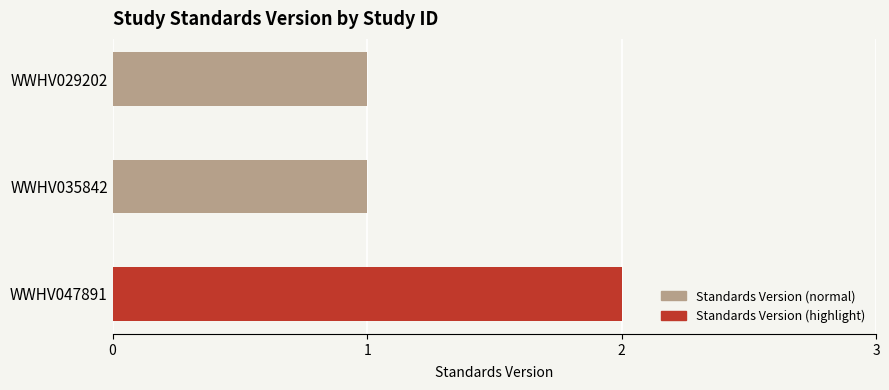

How many bars are there in total?

3